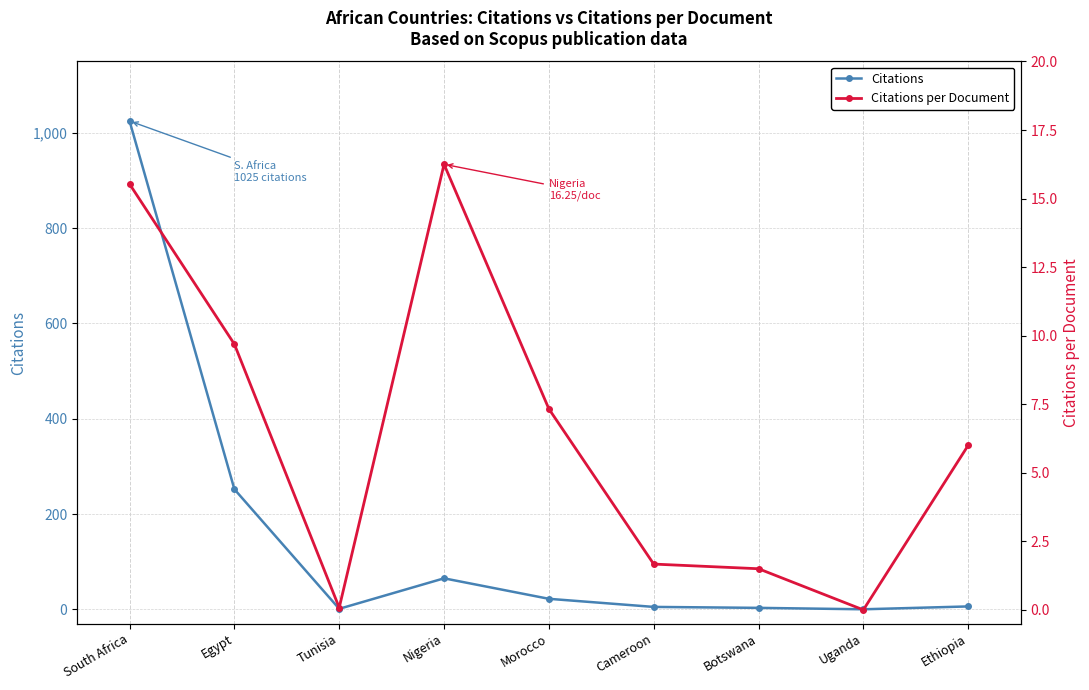

What is the difference between the maximum and minimum values in the Citations series?

1025.0